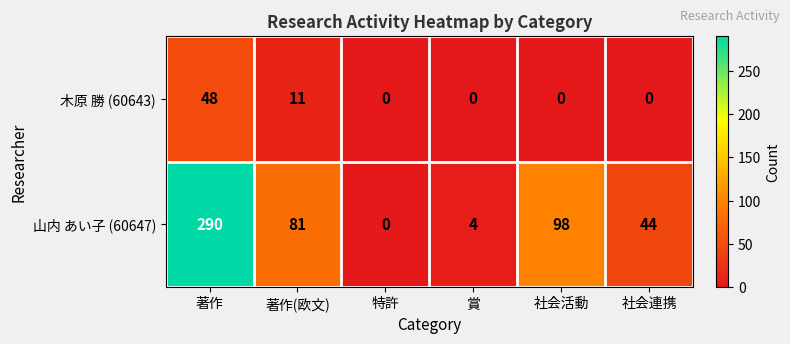

The 木原 勝 (60643) series shows 0 at 賞. True or false?

True